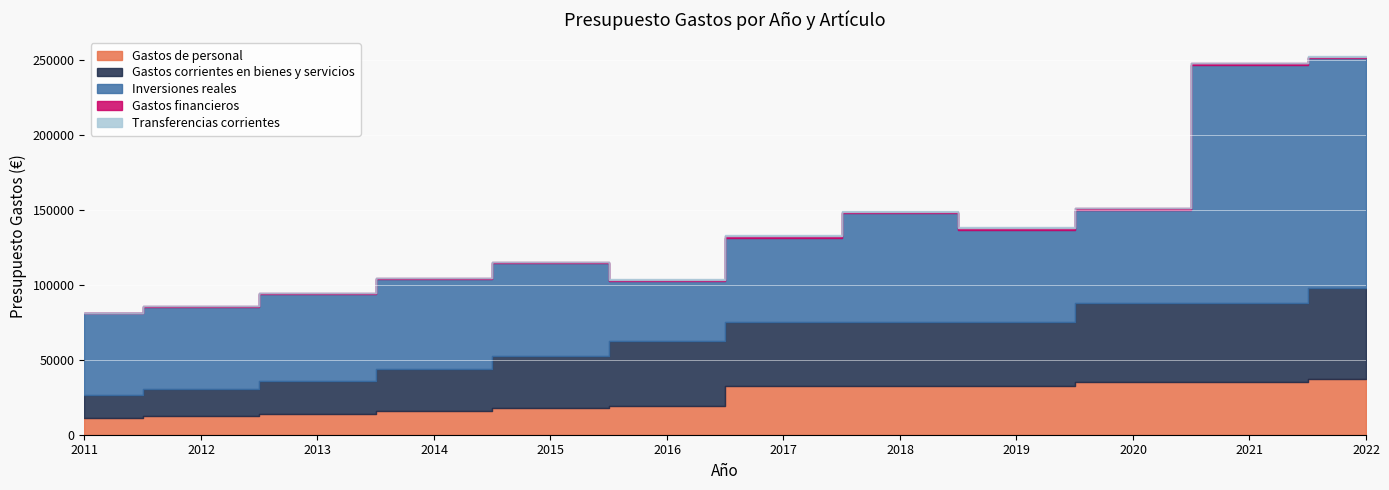

Between 2022 and 2020, which is larger?

2022